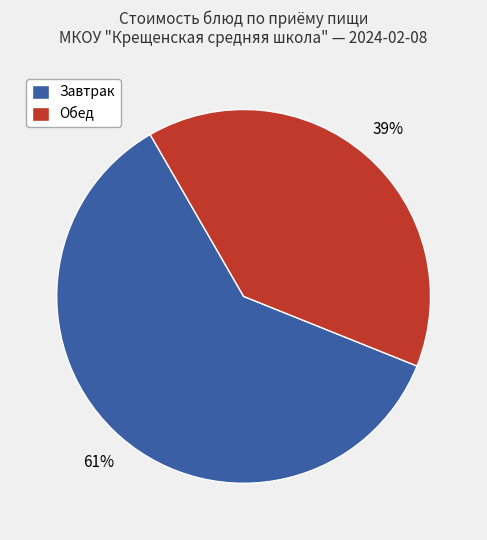

Do Обед and Завтрак together represent more than half of the pie?

Yes